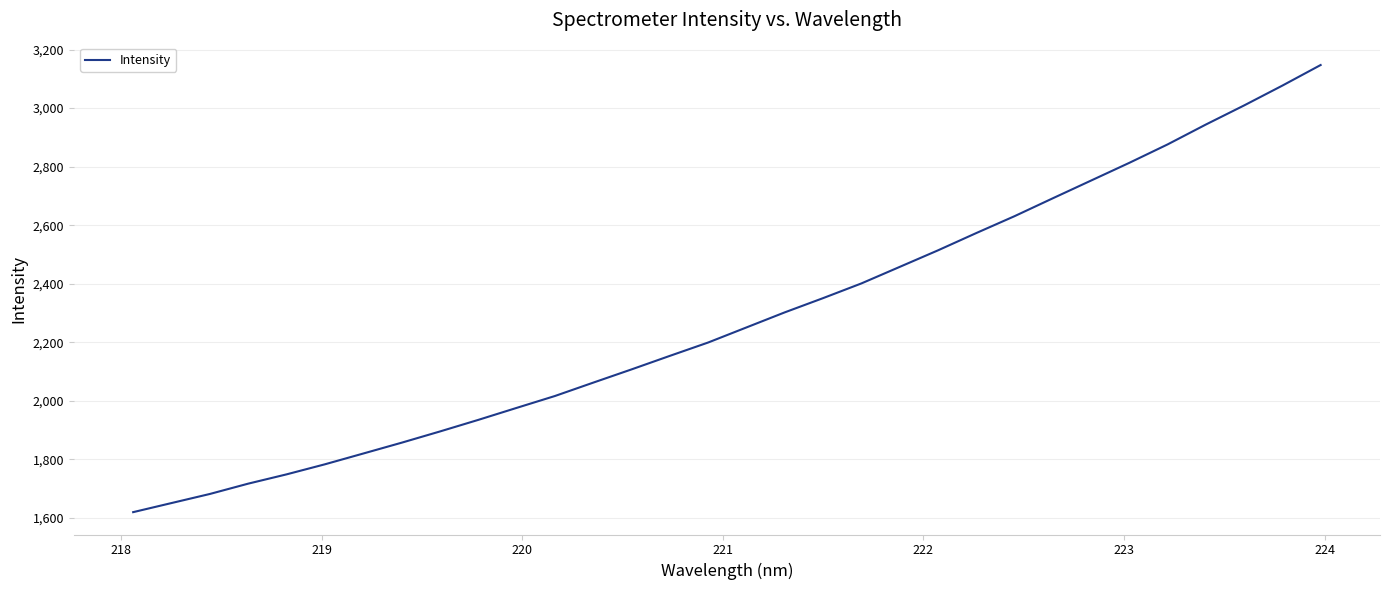

What is the minimum value shown in the chart?

1619.3